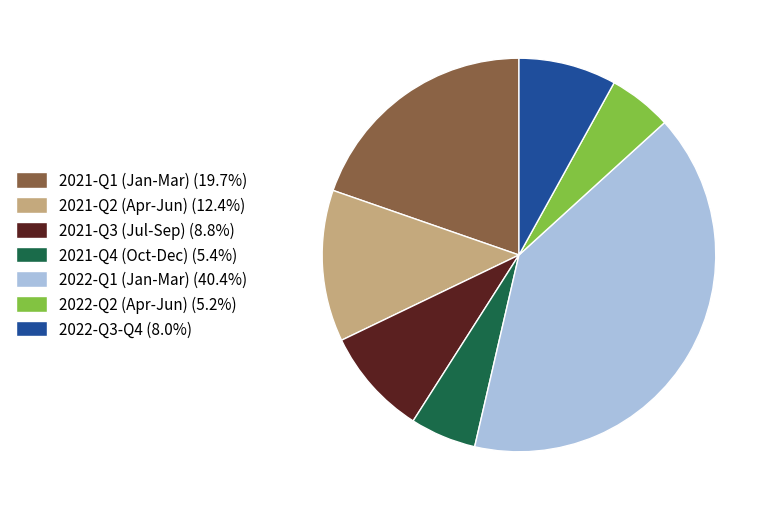

Do 2022-Q3-Q4 (8.0%) and 2022-Q2 (Apr-Jun) (5.2%) together represent more than half of the pie?

No